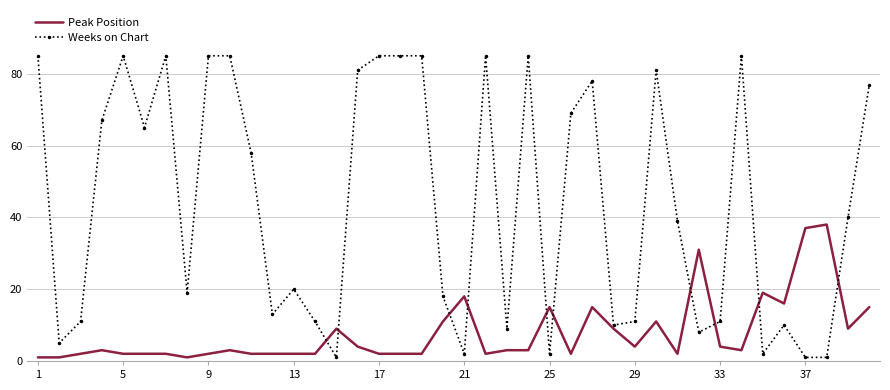

What is the maximum value for Weeks on Chart?

85